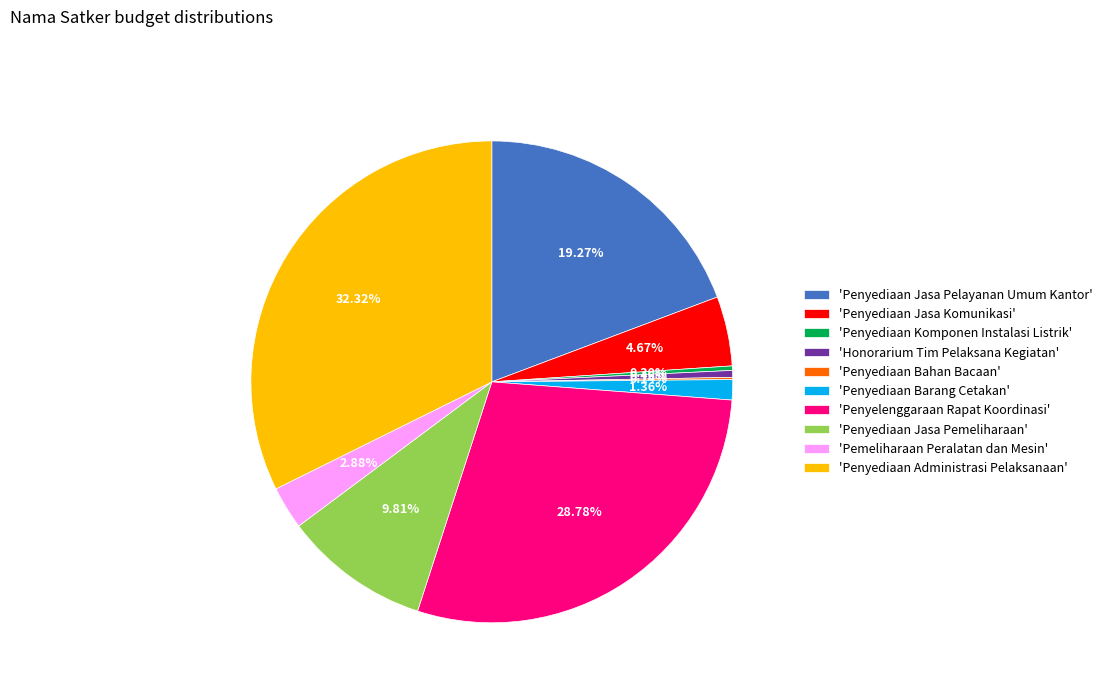

To the nearest percent, what is the difference between the largest and smallest slice percentages?

32%